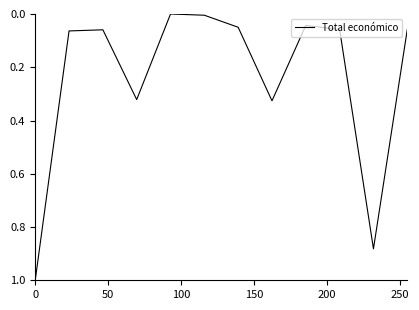

What is the sum of all values?

2.9